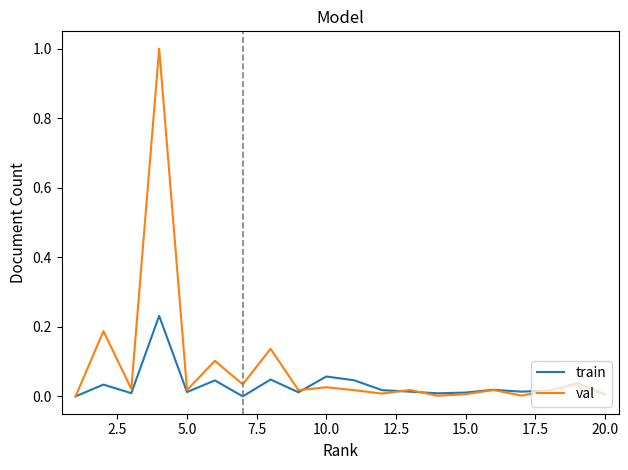

Which series has the widest spread of values?

val